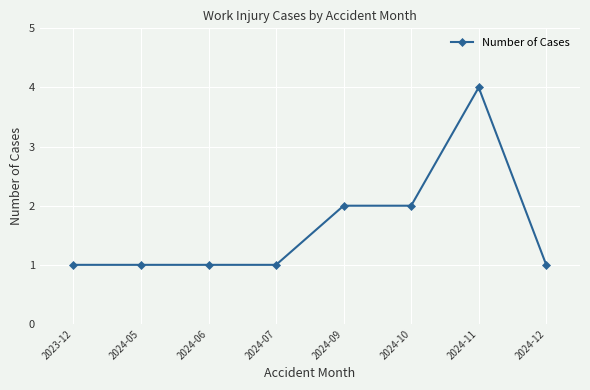

Is it true that the value at 2024-10 is 1?

False